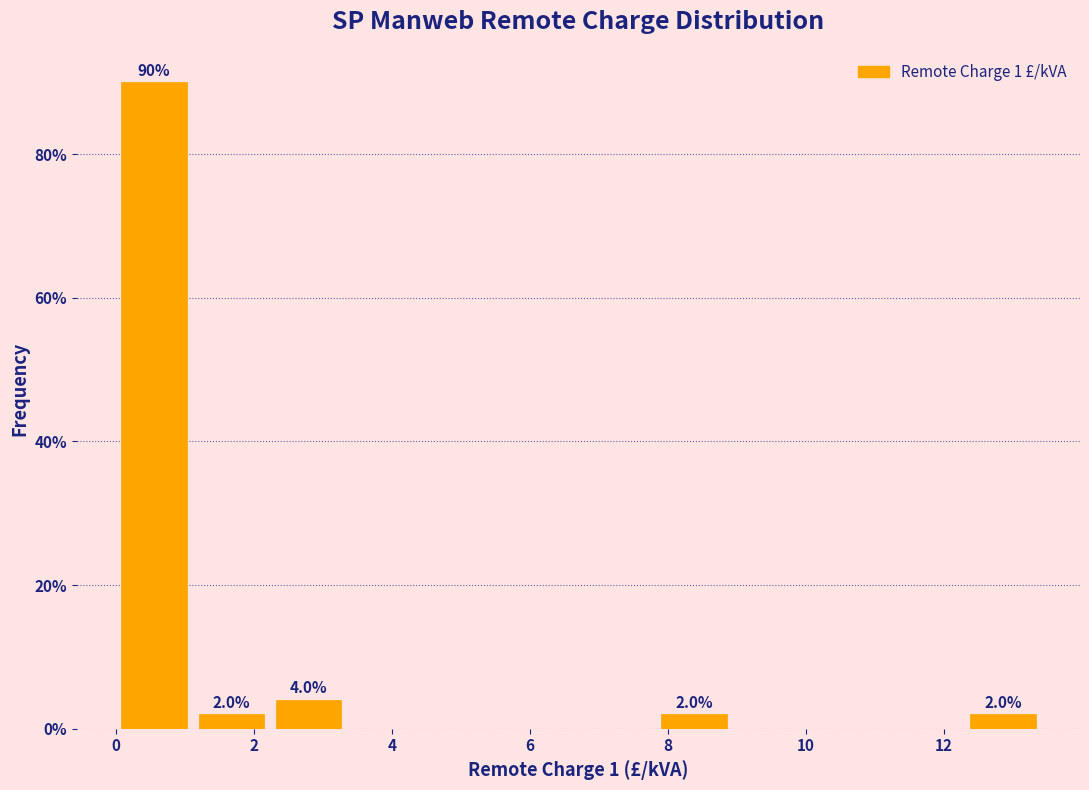

Which range on the x-axis has the tallest bar?

0.0 to 1.2